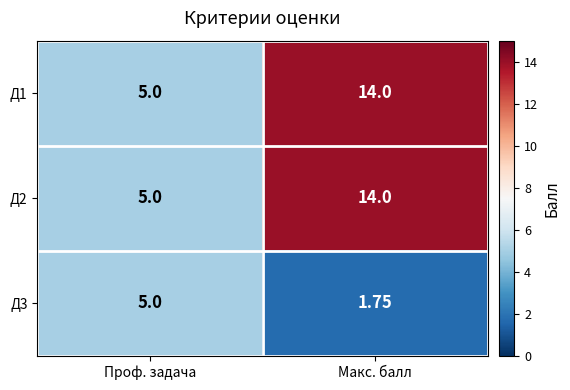

List the labels in order of Д2 value, smallest first.

Проф. задача, Макс. балл